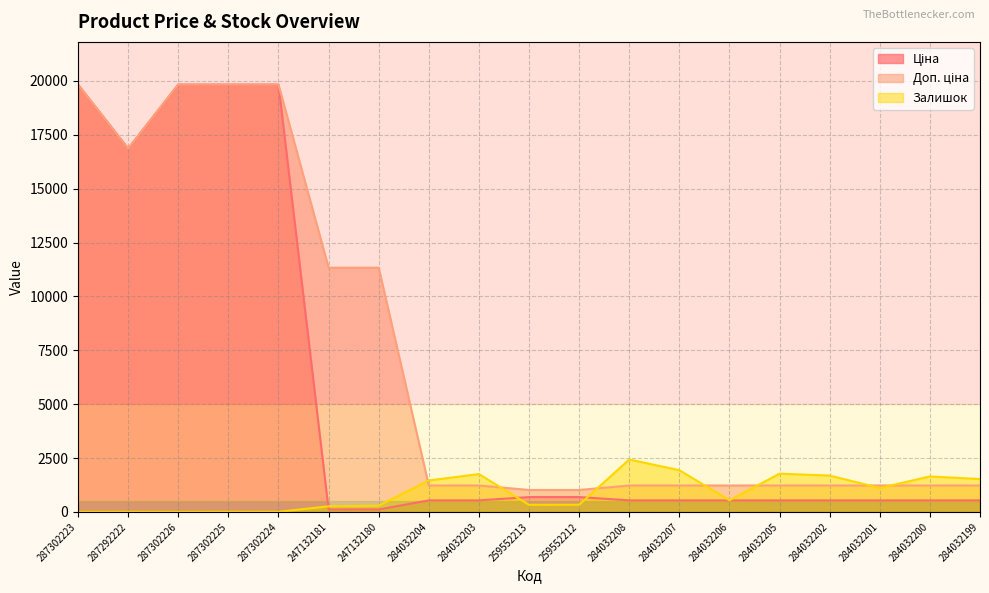

What is the label of the 16th point from the right?

287302225